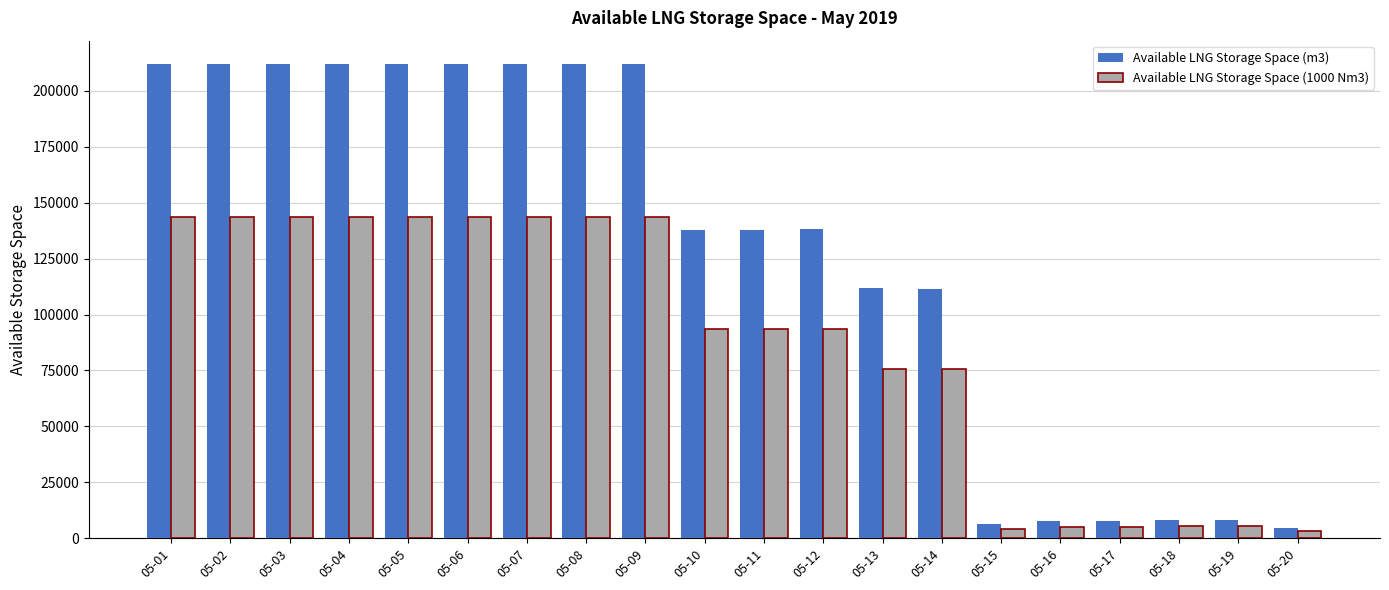

Between 05-11 and 05-18, which series saw the biggest shift?

Available LNG Storage Space (m3)